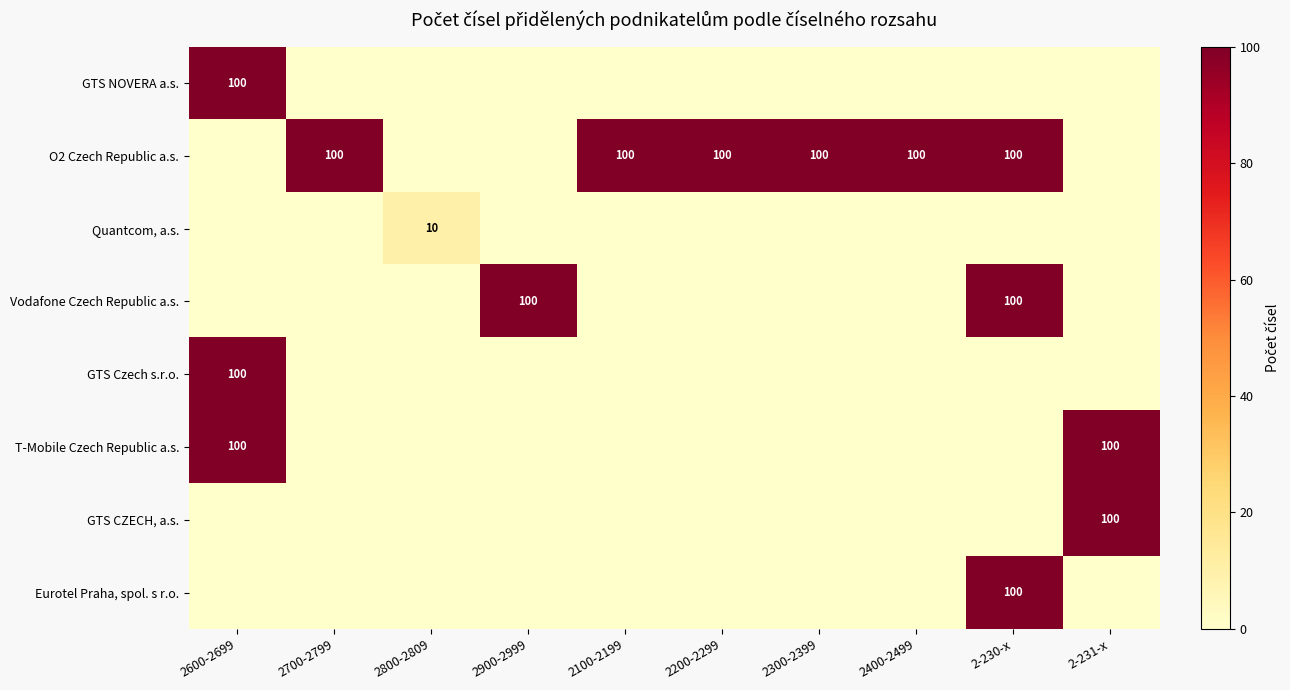

At which category is the sum across all series the highest?

2600-2699